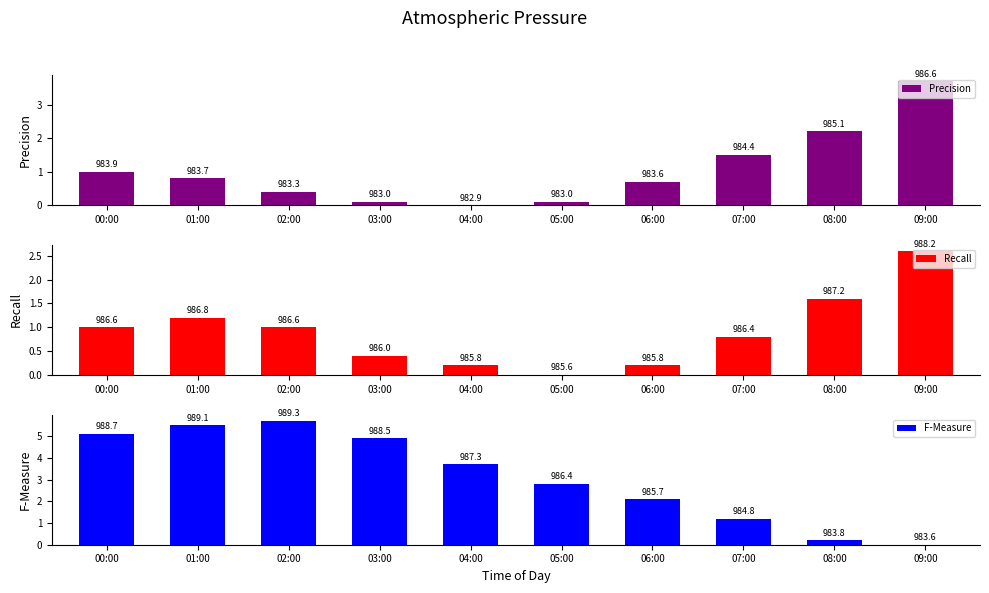

Is it true that Precision equals 3.7 at 09:00?

True